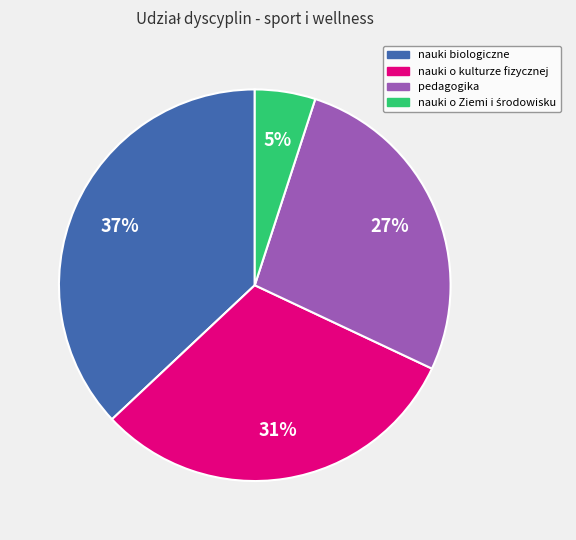

Does any single category account for the majority?

No